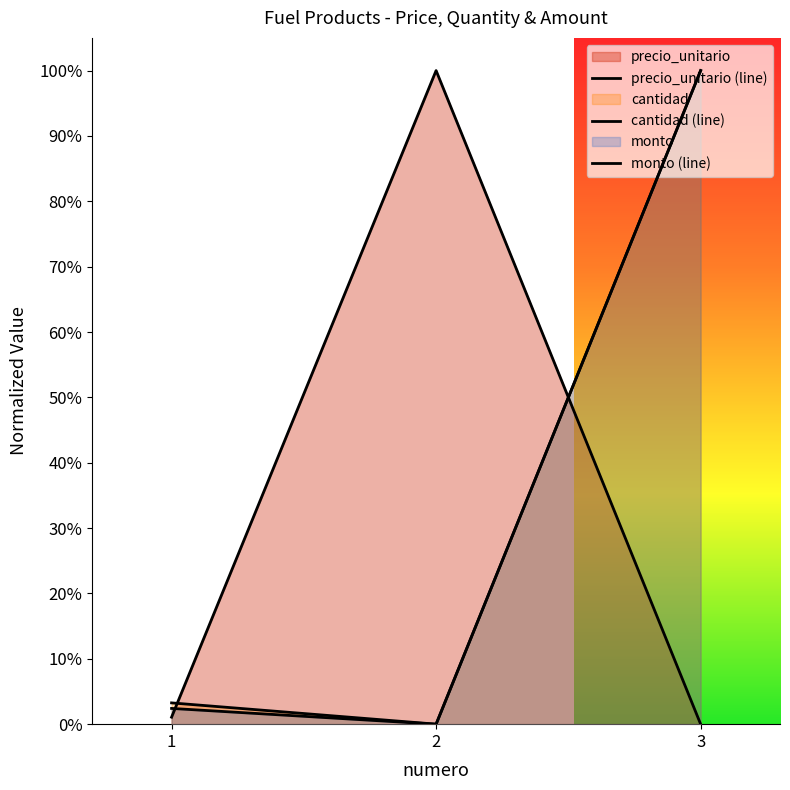

The value of cantidad at 2 is 0.3. True or false?

False